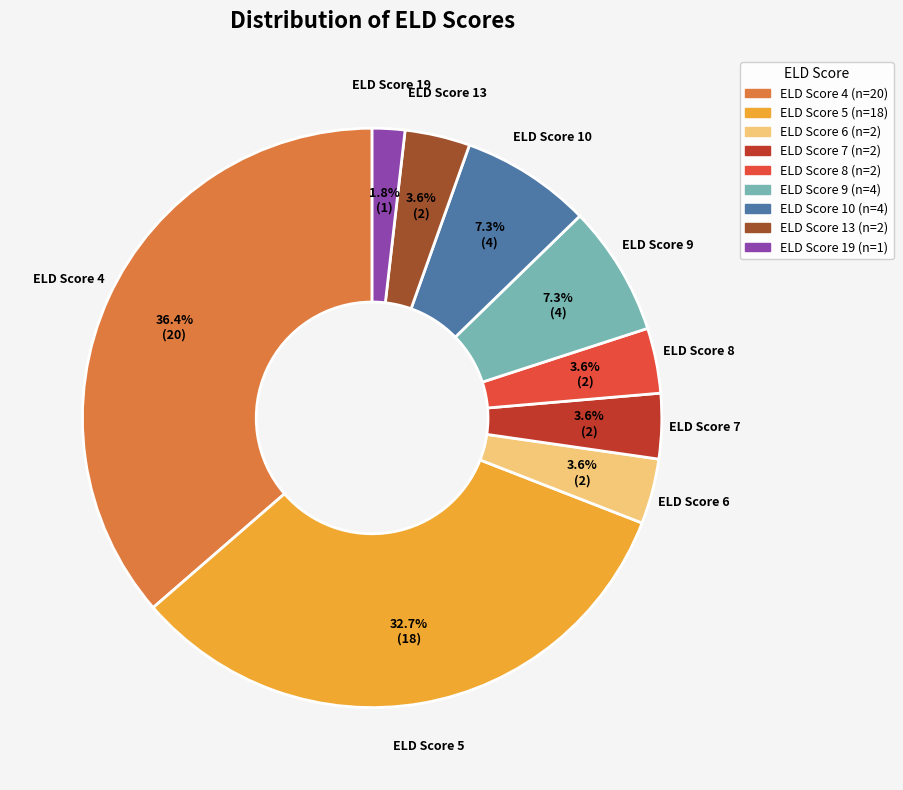

Count the number of slices in the pie.

9